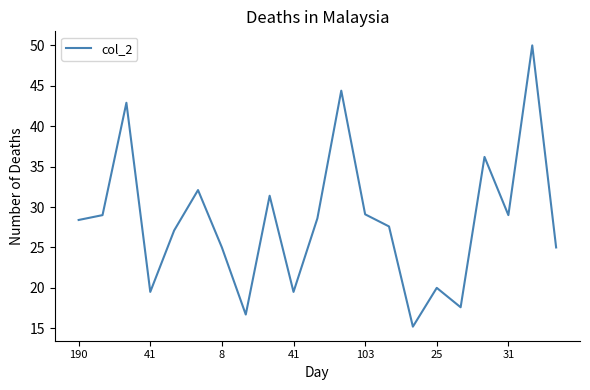

What is the greatest value displayed?

50.0